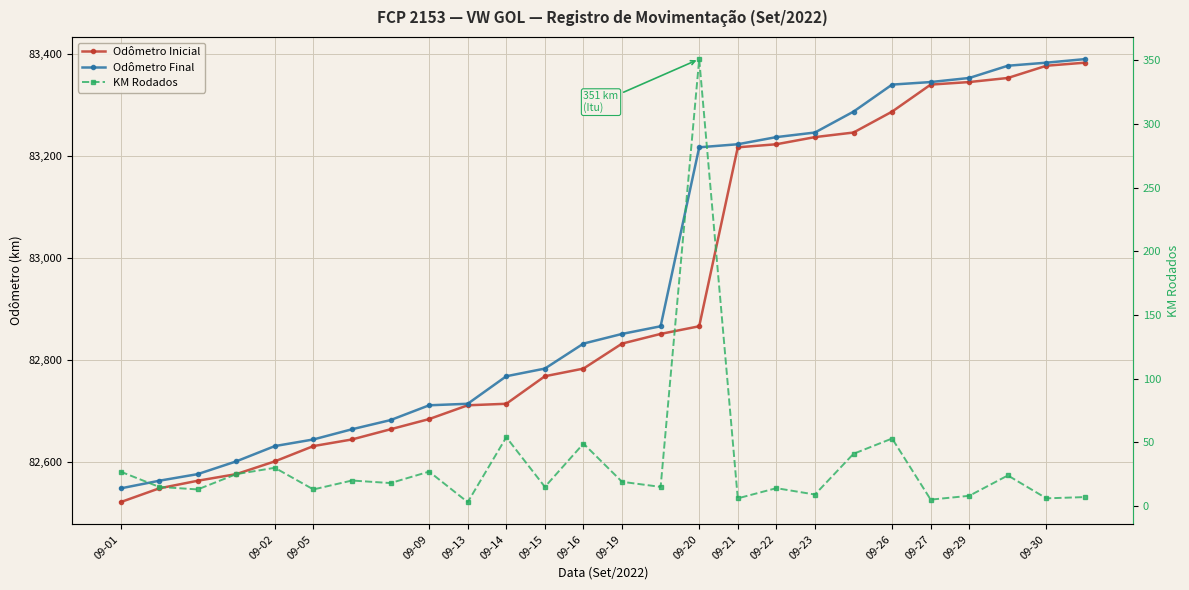

Which series has the widest spread of values?

Odômetro Inicial